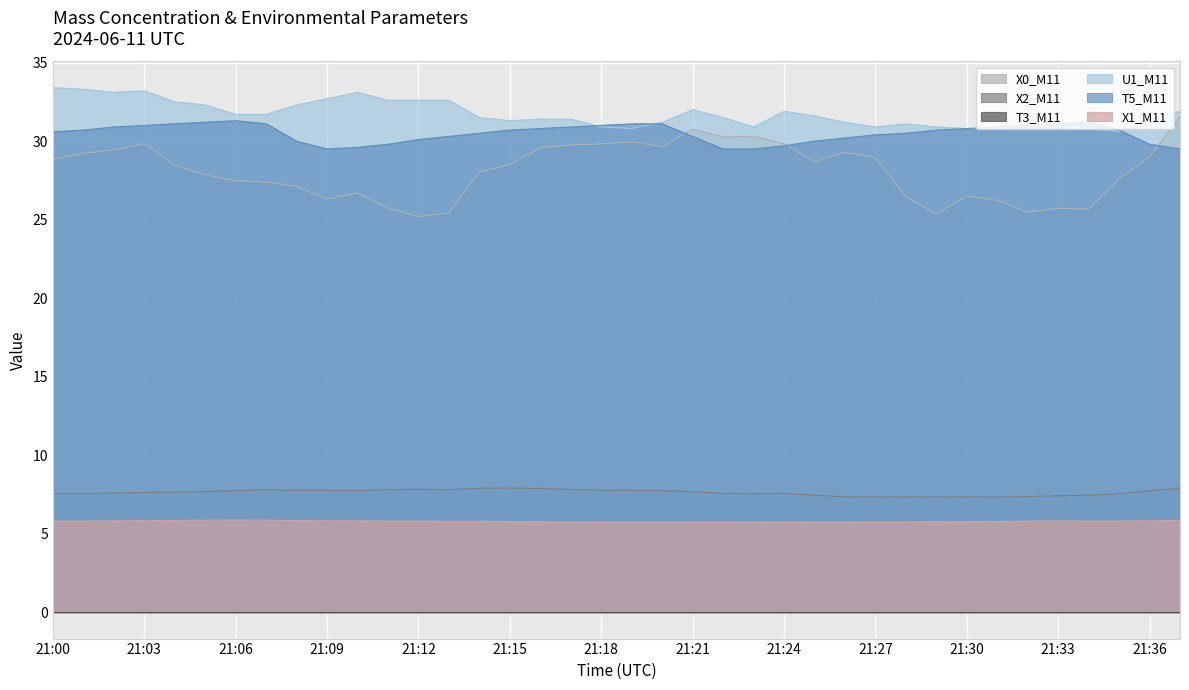

Is the value of T5_M11 at 21:25 greater than the value of U1_M11 at 21:18?

No